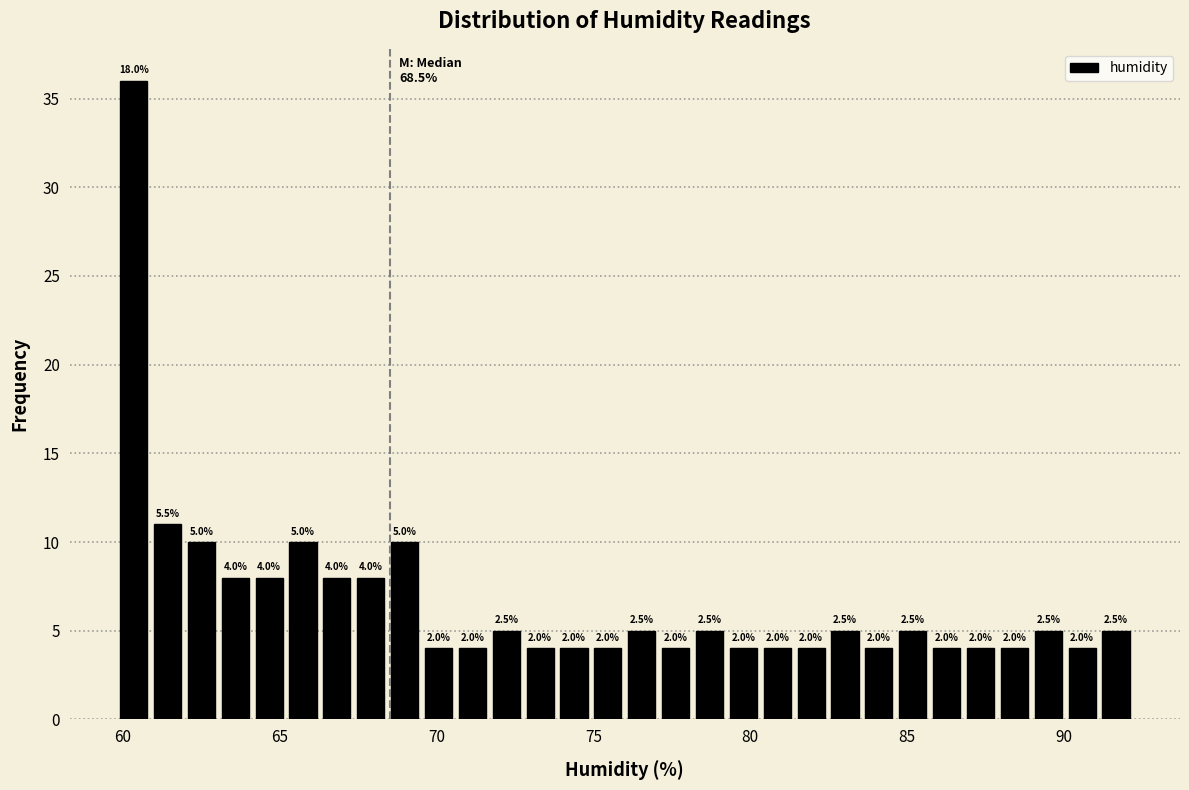

Around what value on the x-axis is the tallest bar? Give the approximate position of its centre, as read against the axis.

60.5